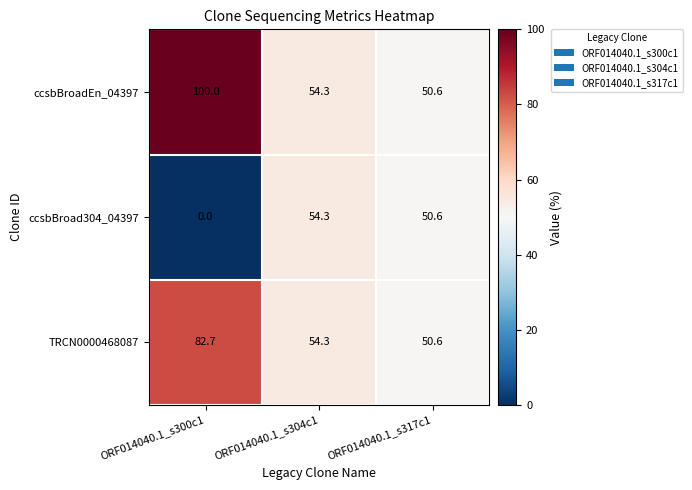

Rank the series by their average value, from lowest to highest.

ccsbBroad304_04397, TRCN0000468087, ccsbBroadEn_04397